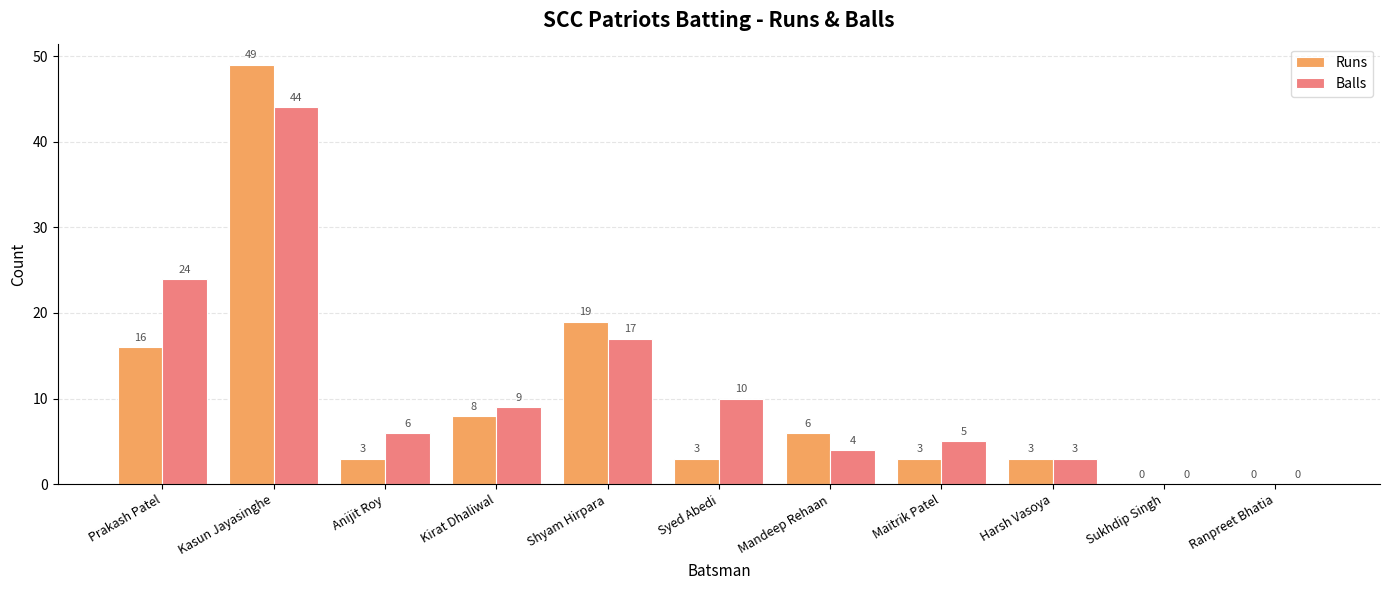

What is the sum of the Runs values at Harsh Vasoya and Kirat Dhaliwal?

11